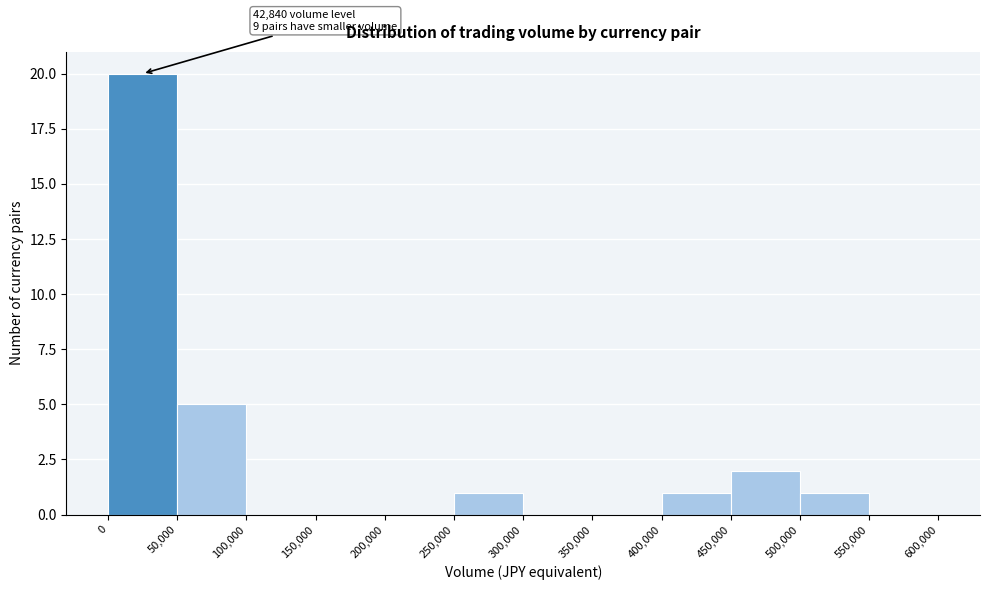

Which range on the x-axis has the tallest bar?

0 to 50,000